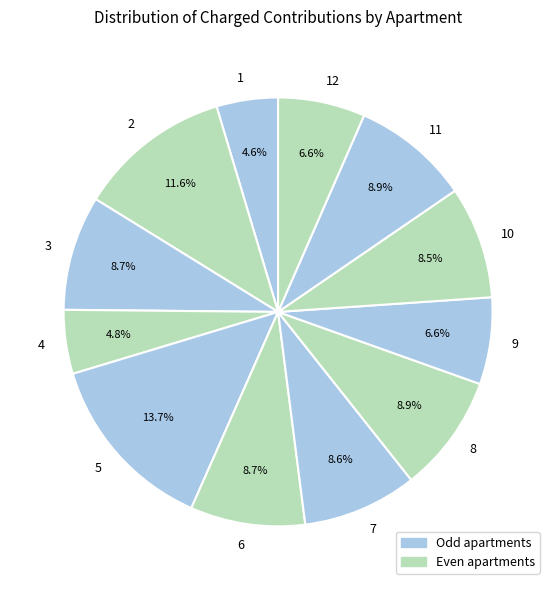

How much of the chart is everything except 3?

91.3%